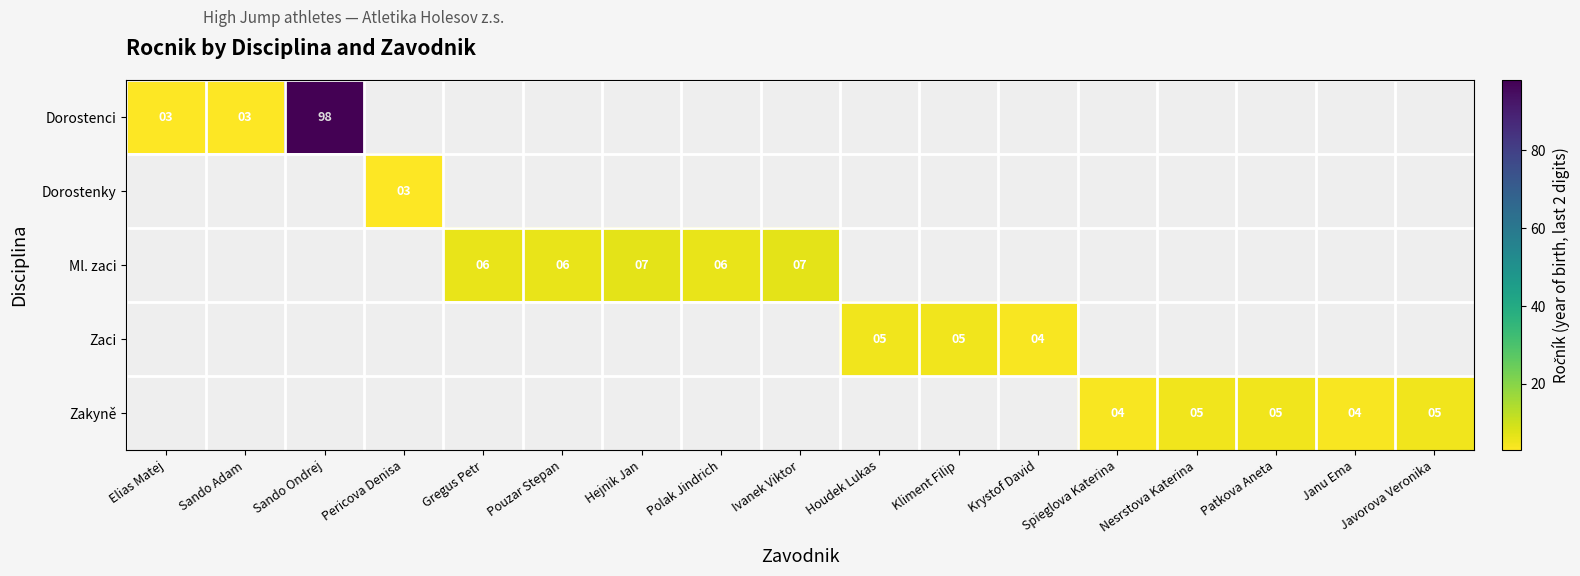

True or false: Zaci has a value of 5 at Houdek Lukas.

True